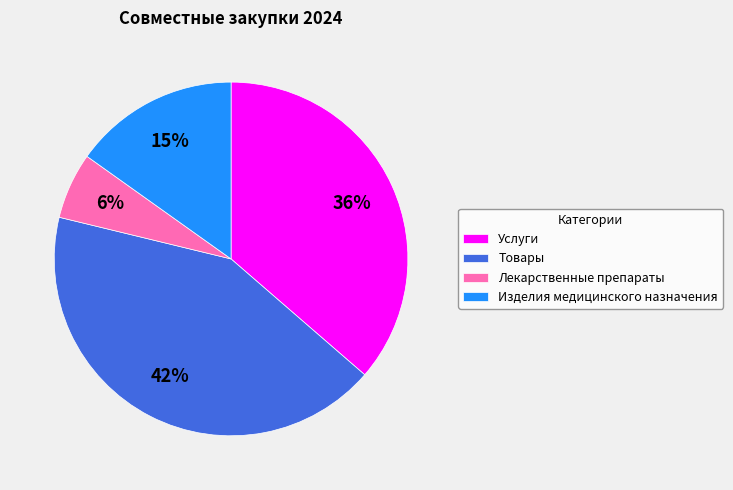

Rank the categories by value from lowest to highest.

Лекарственные препараты, Изделия медицинского назначения, Услуги, Товары